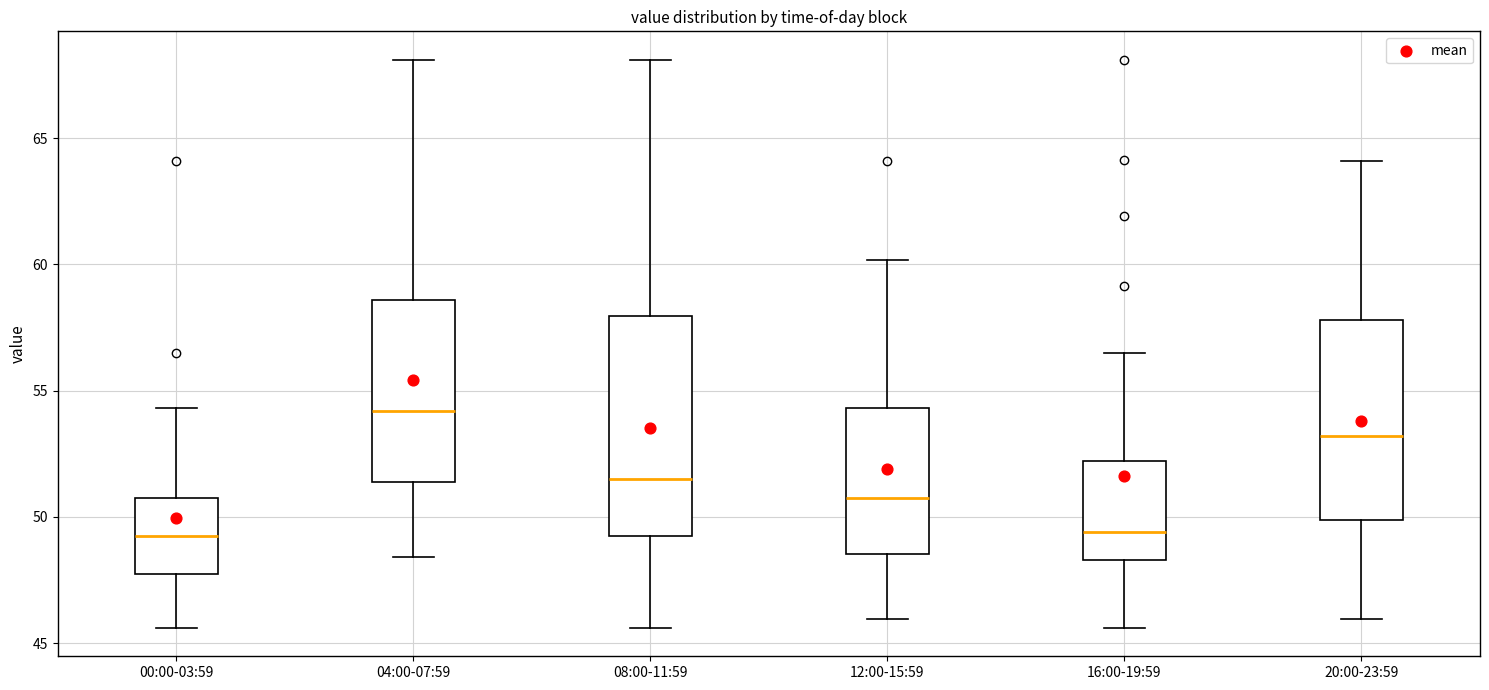

Reading left to right, read every box against the y-axis: the position of its median line, the range the box covers, and the ends of its whiskers. The values are not printed on the chart, so give them approximately, as read against the axis.

00:00-03:59: median 49.0, box 48.0 to 51.0, whiskers 45.5 to 54.5
04:00-07:59: median 54.0, box 51.5 to 58.5, whiskers 48.5 to 68.0
08:00-11:59: median 51.5, box 49.0 to 58.0, whiskers 45.5 to 68.0
12:00-15:59: median 51.0, box 48.5 to 54.5, whiskers 46.0 to 60.0
16:00-19:59: median 49.5, box 48.5 to 52.0, whiskers 45.5 to 56.5
20:00-23:59: median 53.0, box 50.0 to 58.0, whiskers 46.0 to 64.0